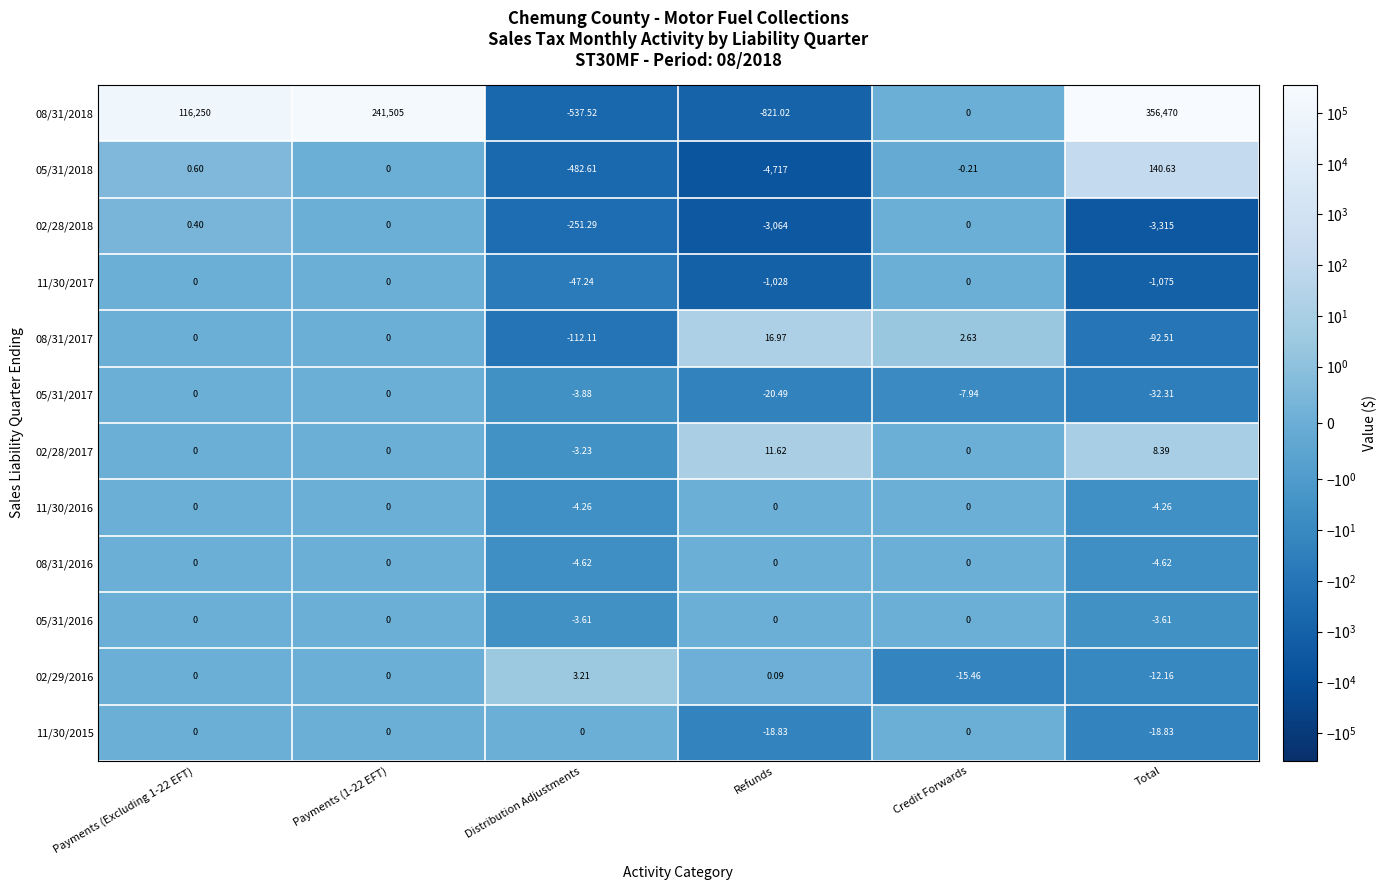

Count the number of data series in this chart.

12